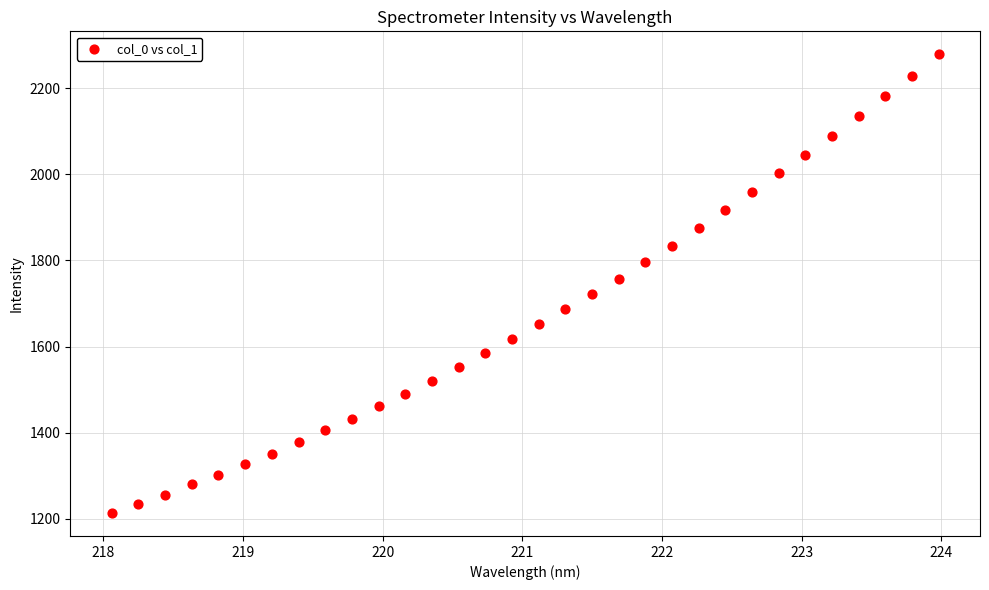

What is the range of Y values (max minus min)?

1065.2